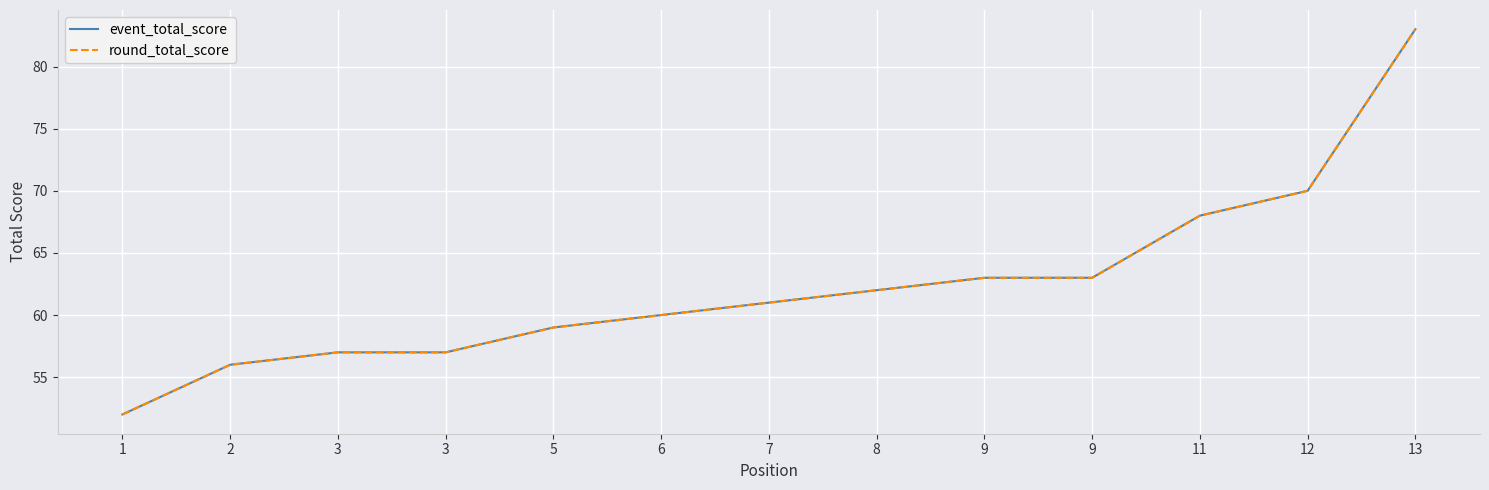

Which series has the largest range (max minus min)?

event_total_score